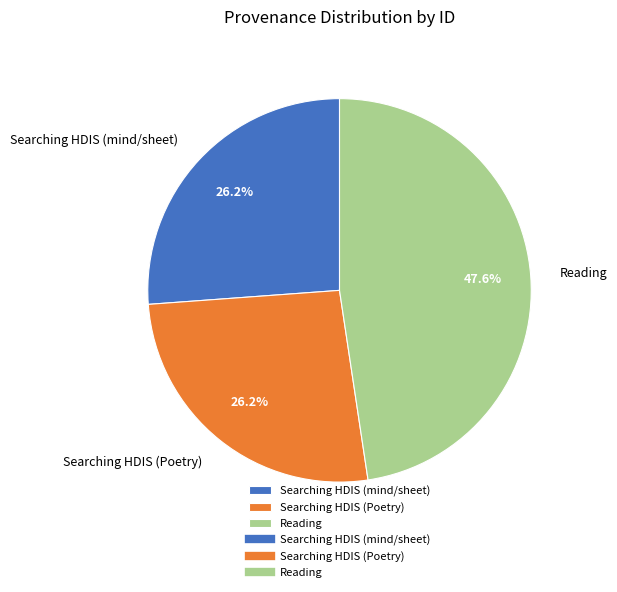

What is the total percentage of Searching HDIS (mind/sheet) and Reading?

73.8%